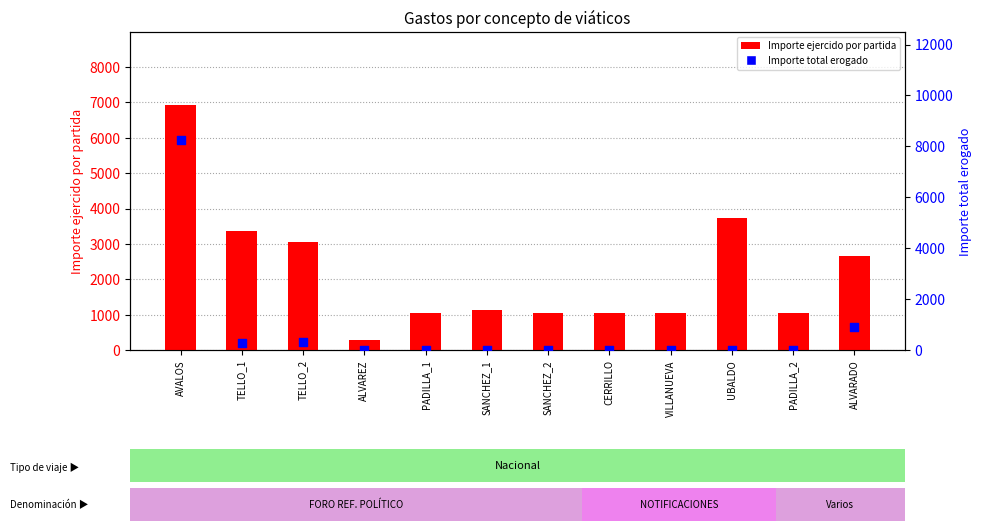

Which series has the widest spread of Y values?

Importe total erogado